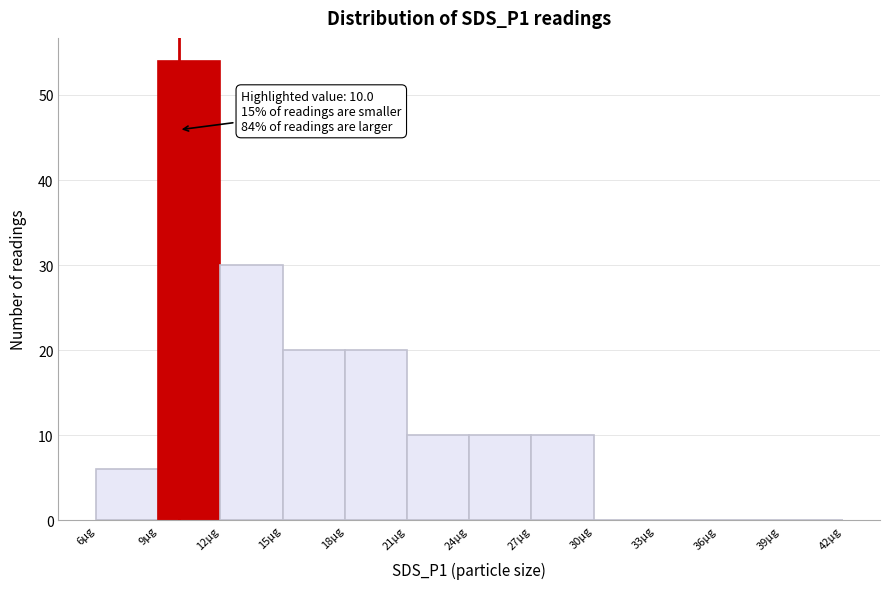

Which range on the x-axis has the tallest bar?

9 to 12